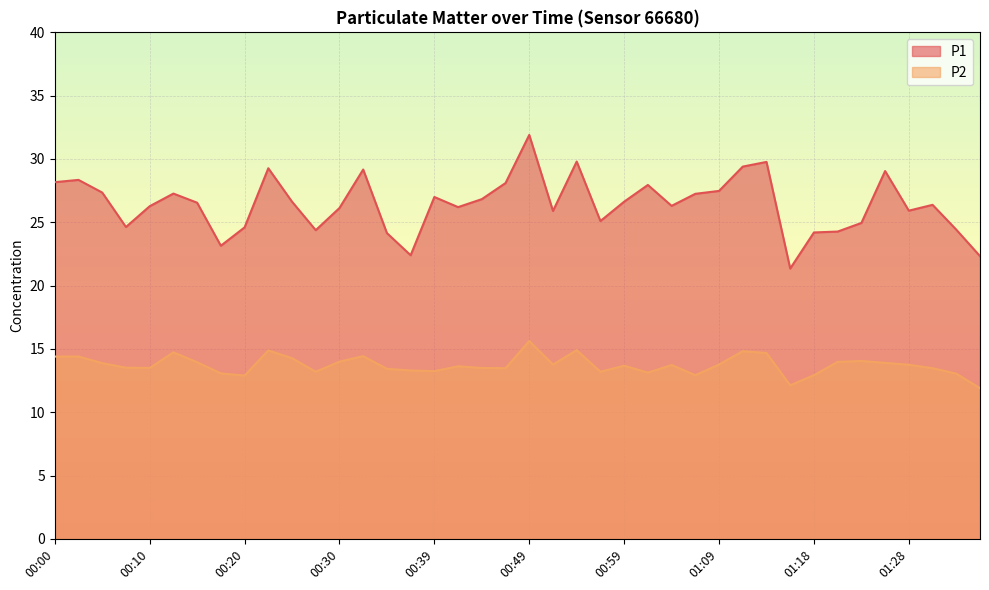

What are all the series names shown in the legend?

P1, P2